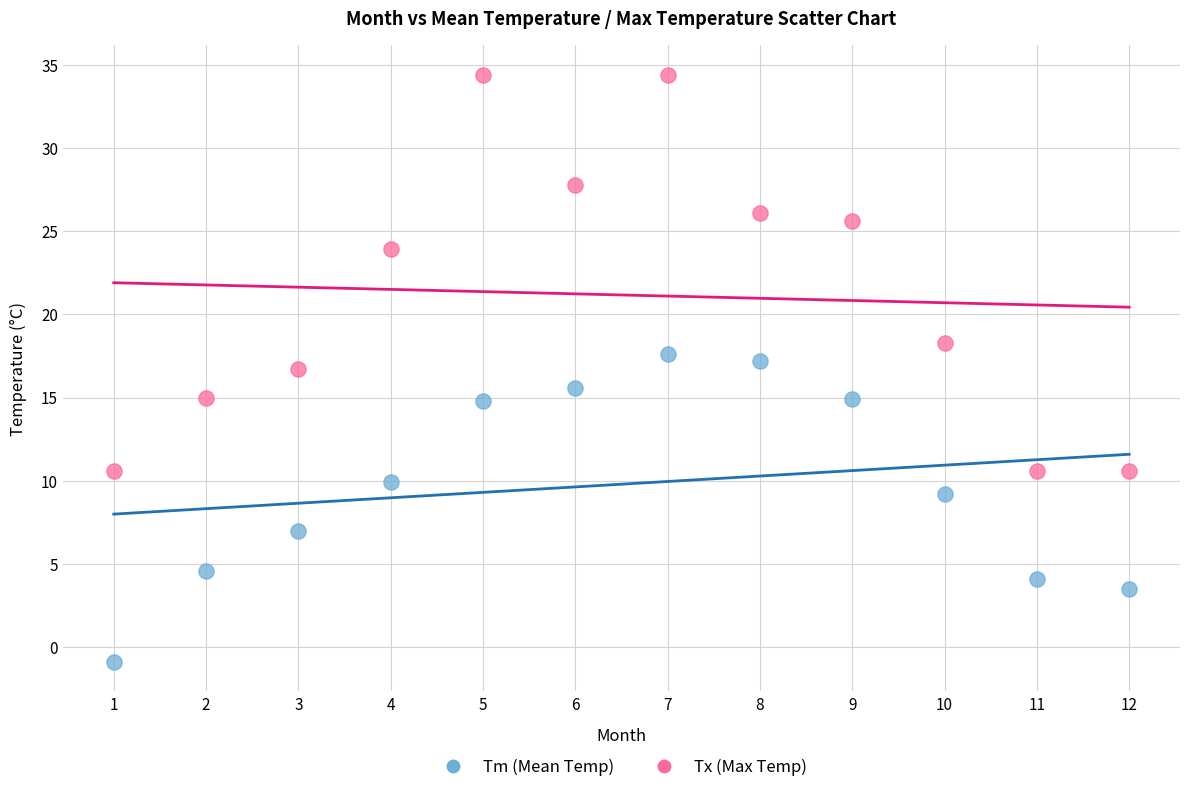

Which series contains the highest Y value?

Tx (Max Temp)